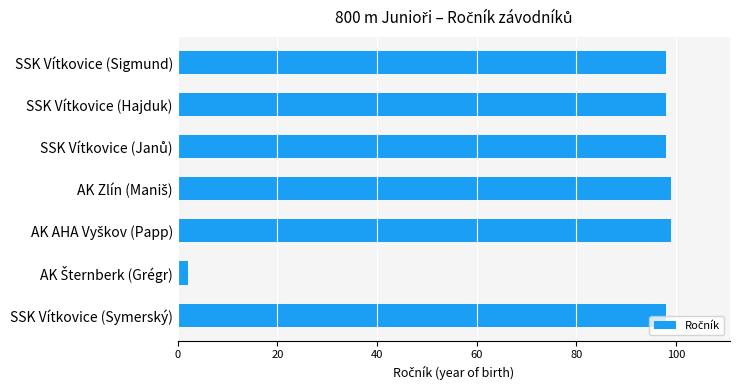

What is the smallest value displayed?

2